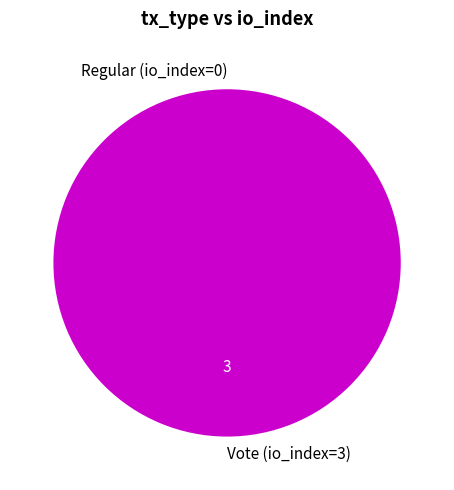

Combined, what portion of the pie is Regular (io_index=0) and Vote (io_index=3)?

100.0%